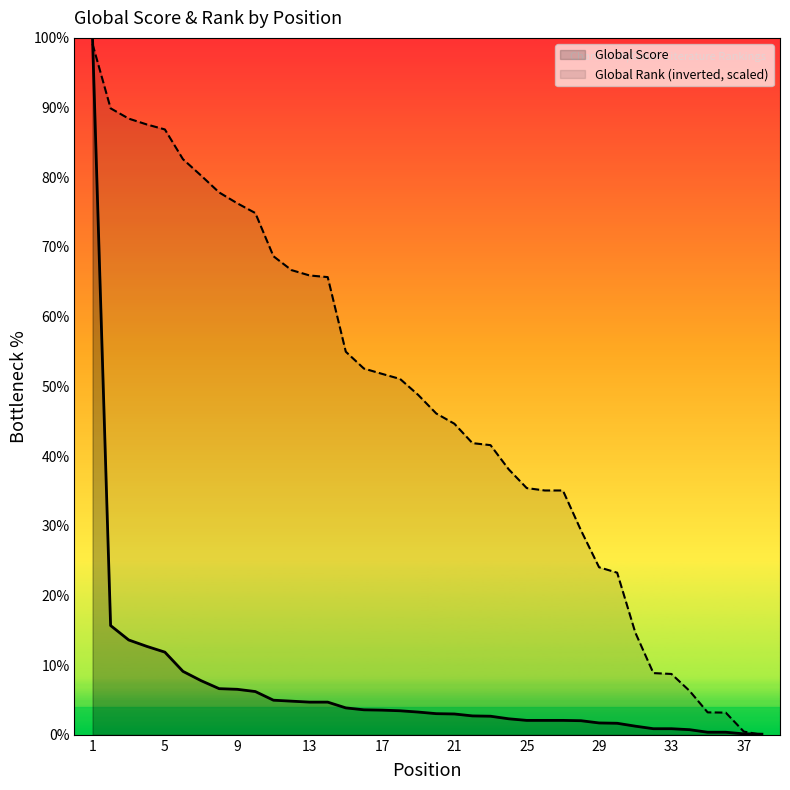

List the series in order of their peak value, highest first.

Global Score, Global Rank (inverted, scaled)